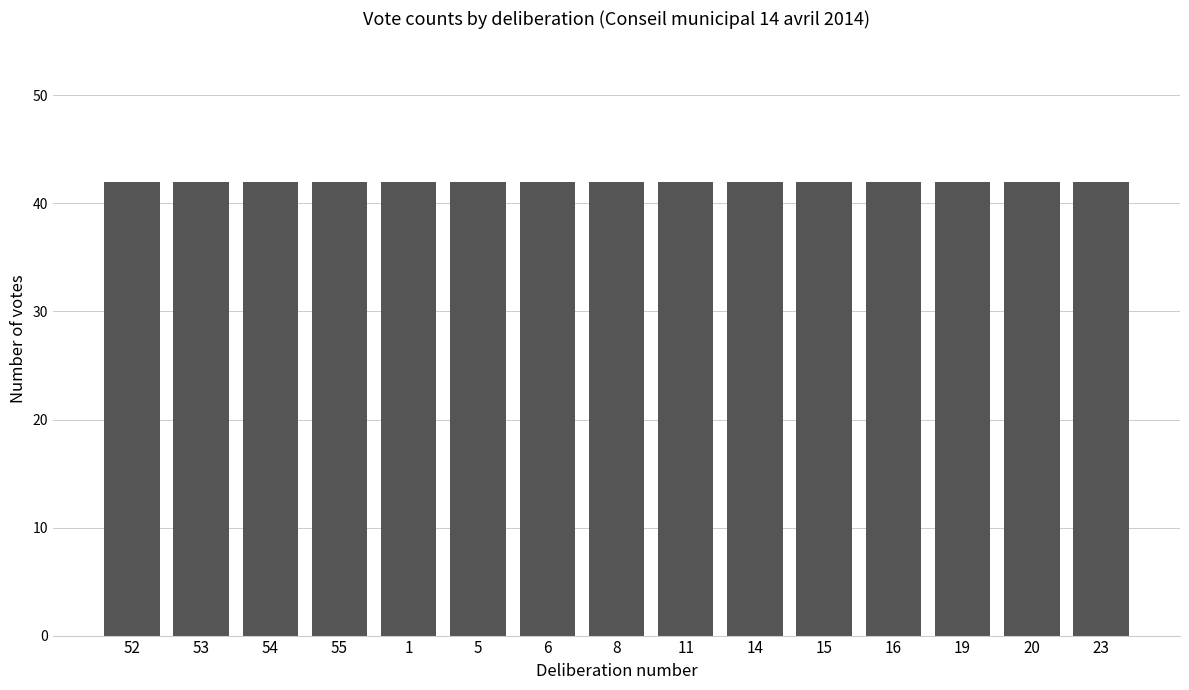

Where is RCGE pour nearest to the value 42?

52